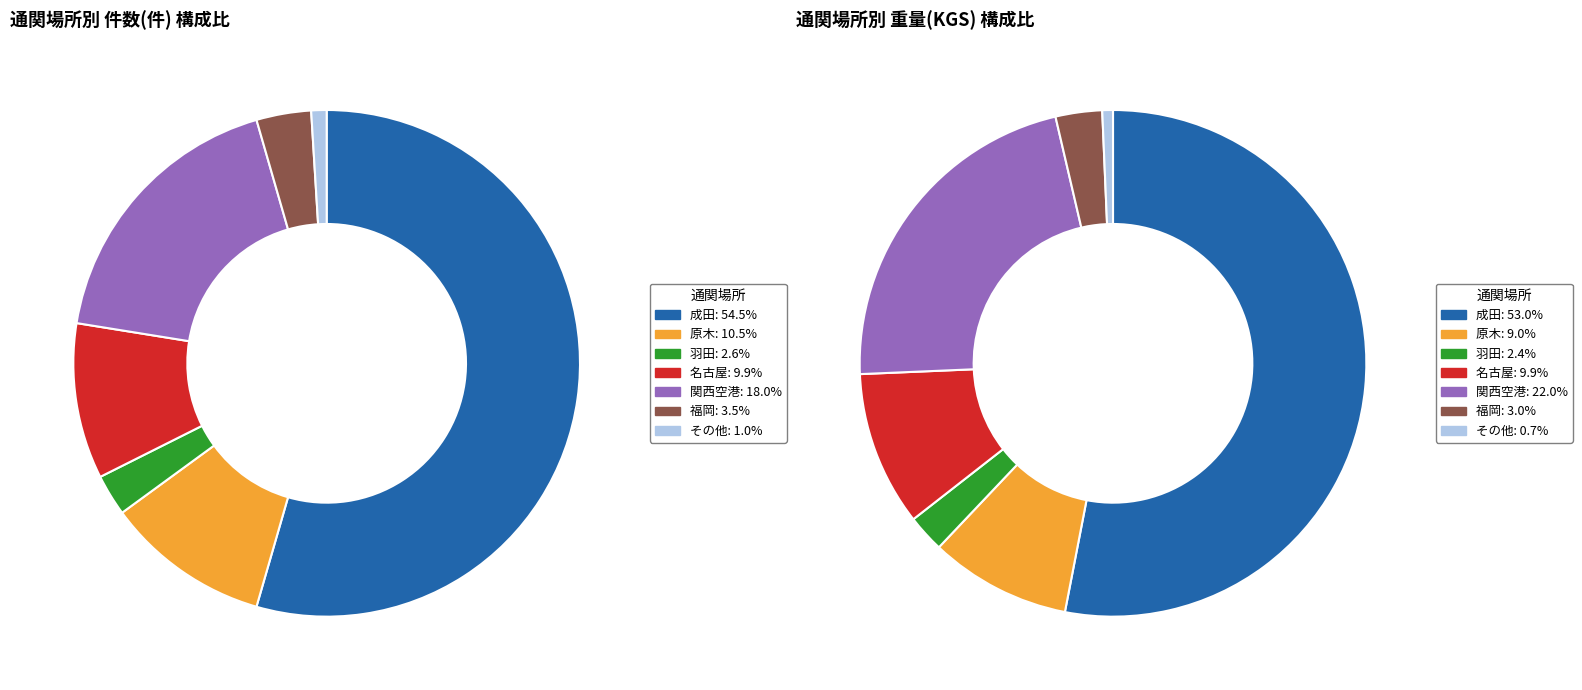

To the nearest percent, what is the average slice percentage?

14%